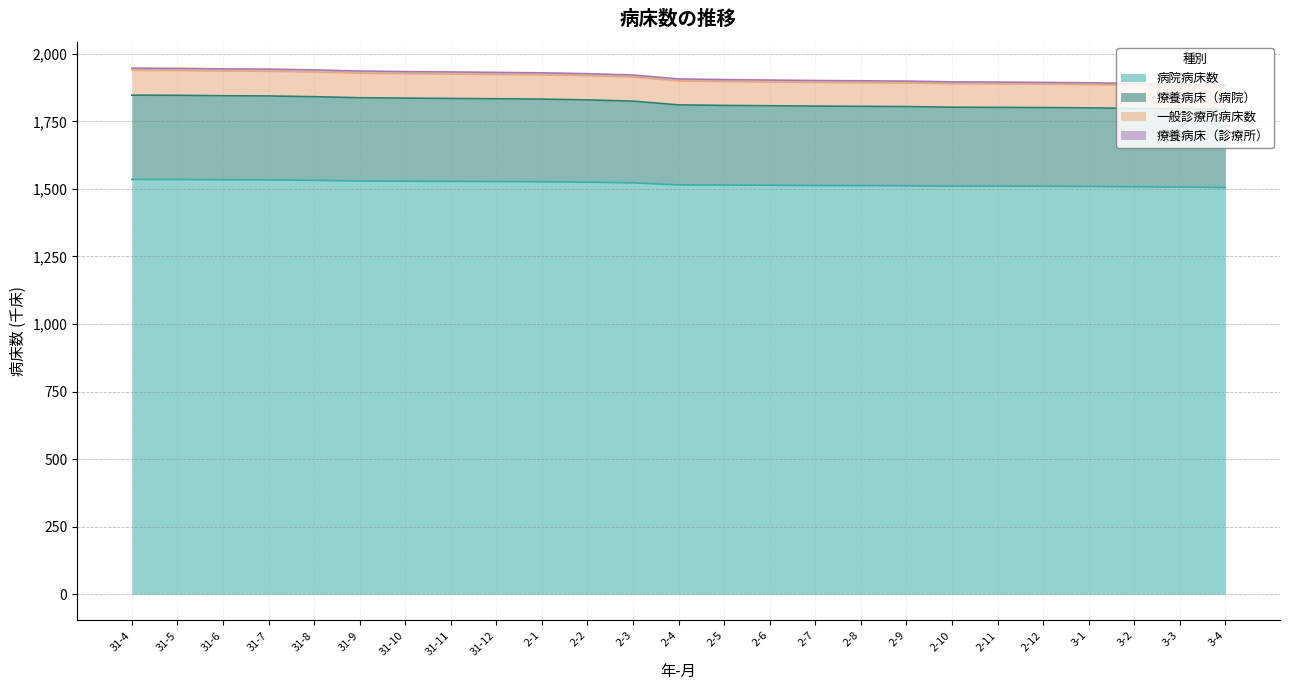

How many lines are shown in the chart?

4